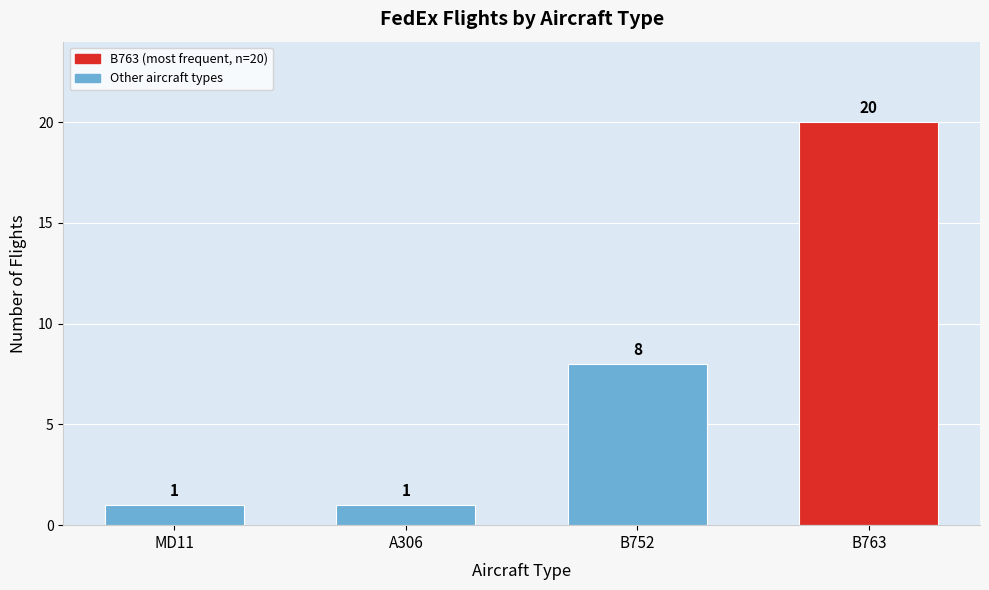

Reading left to right, what are all the values shown in this chart?

1	1	8	20